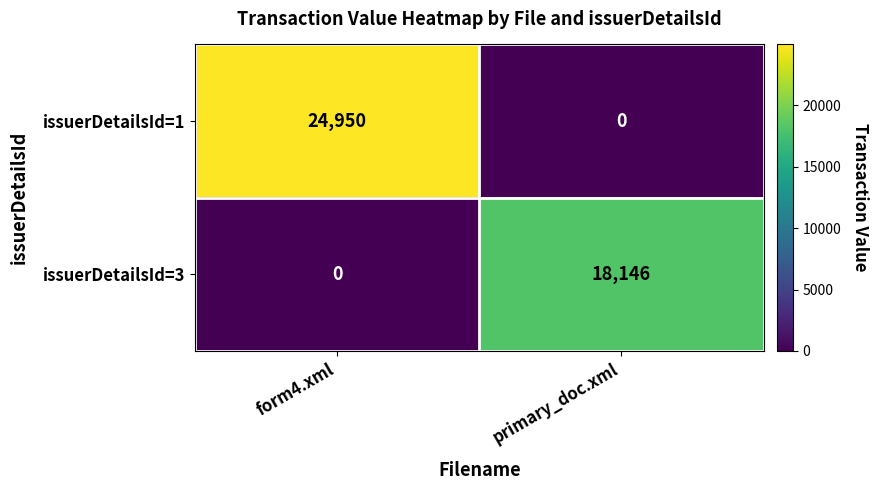

Which series has the largest total across all categories?

issuerDetailsId=1